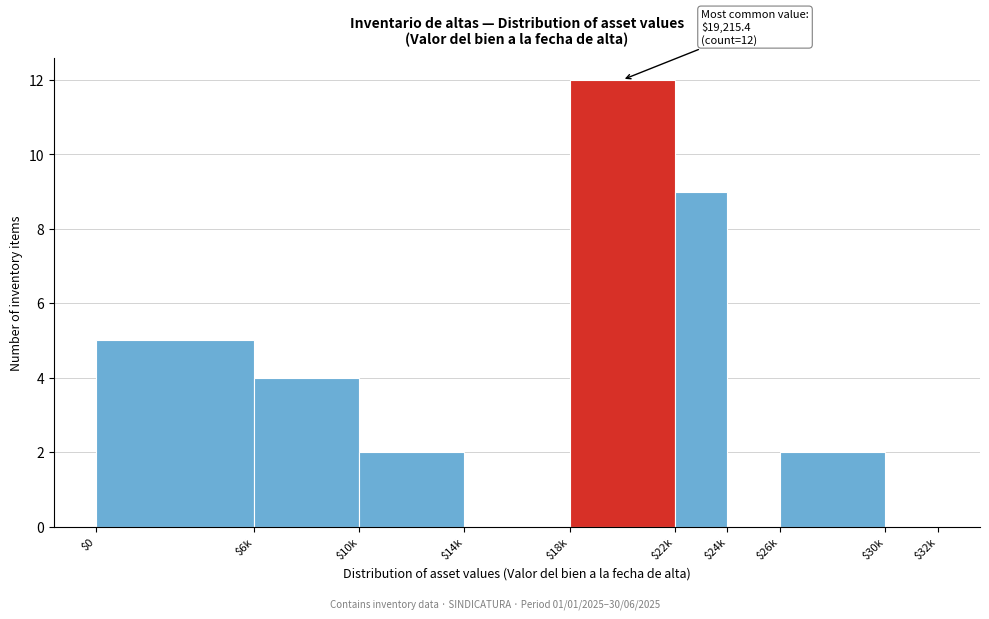

What is the sum of all values?

34